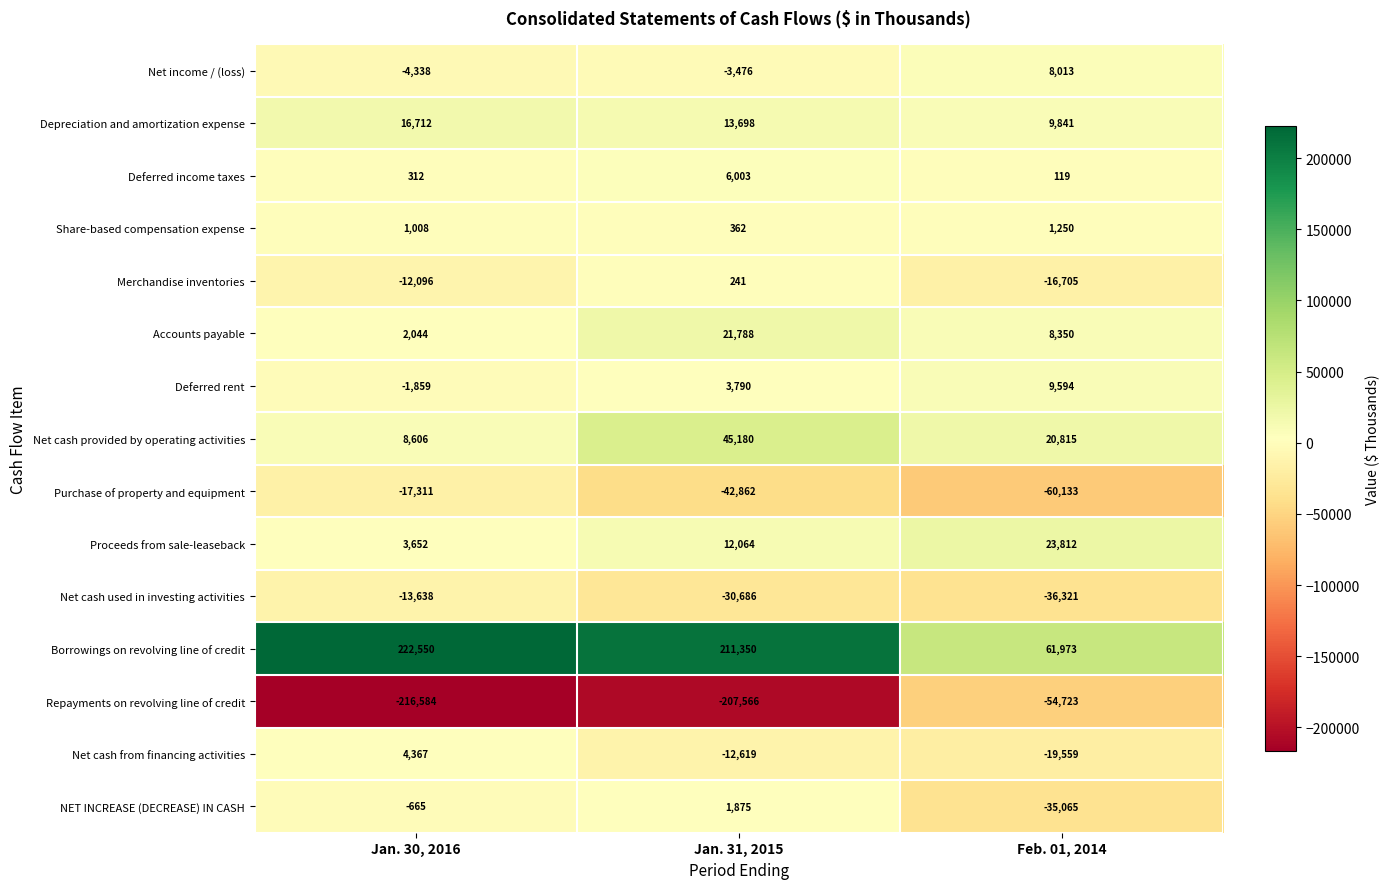

What is the total value across all series at Jan. 30, 2016?

-7240